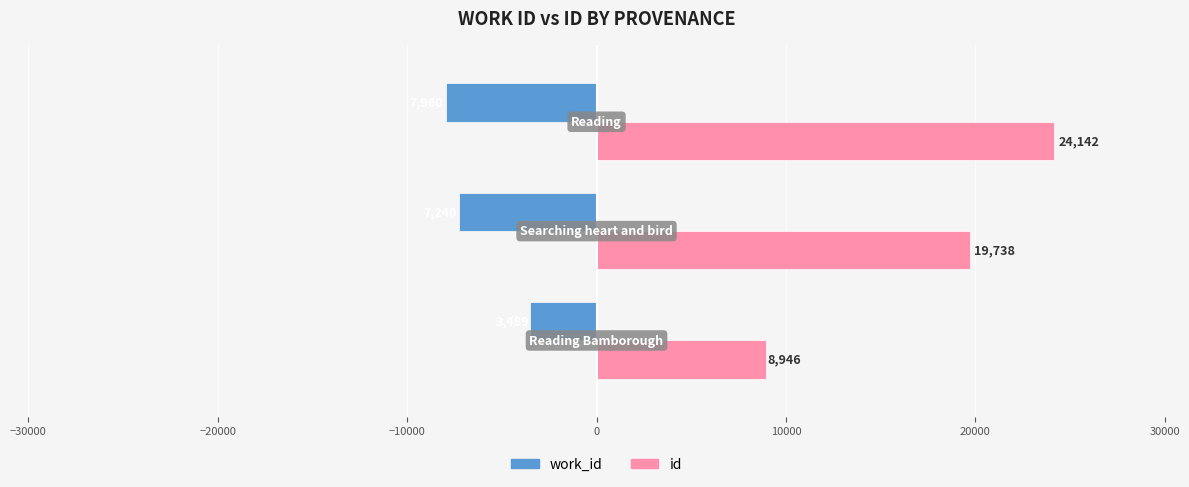

What is the difference between the second highest and minimum values in the work_id series?

720